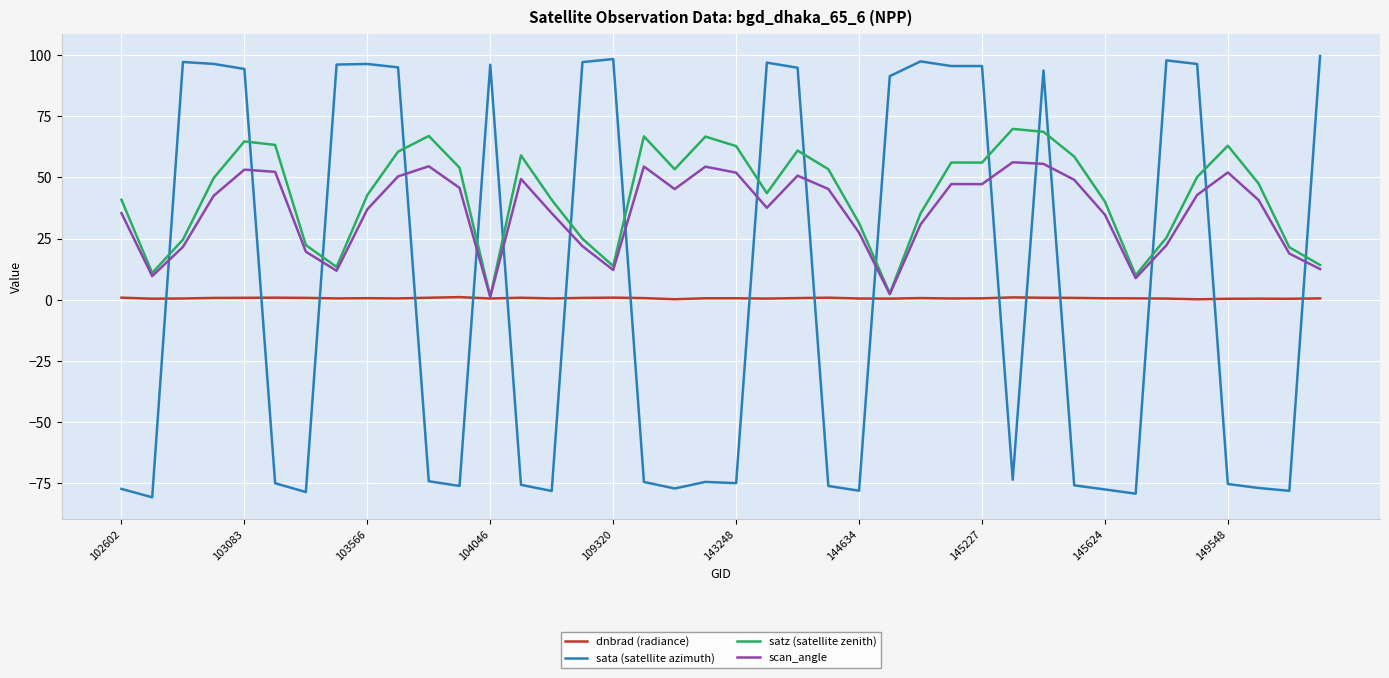

Which series has the widest spread of values?

sata (satellite azimuth)